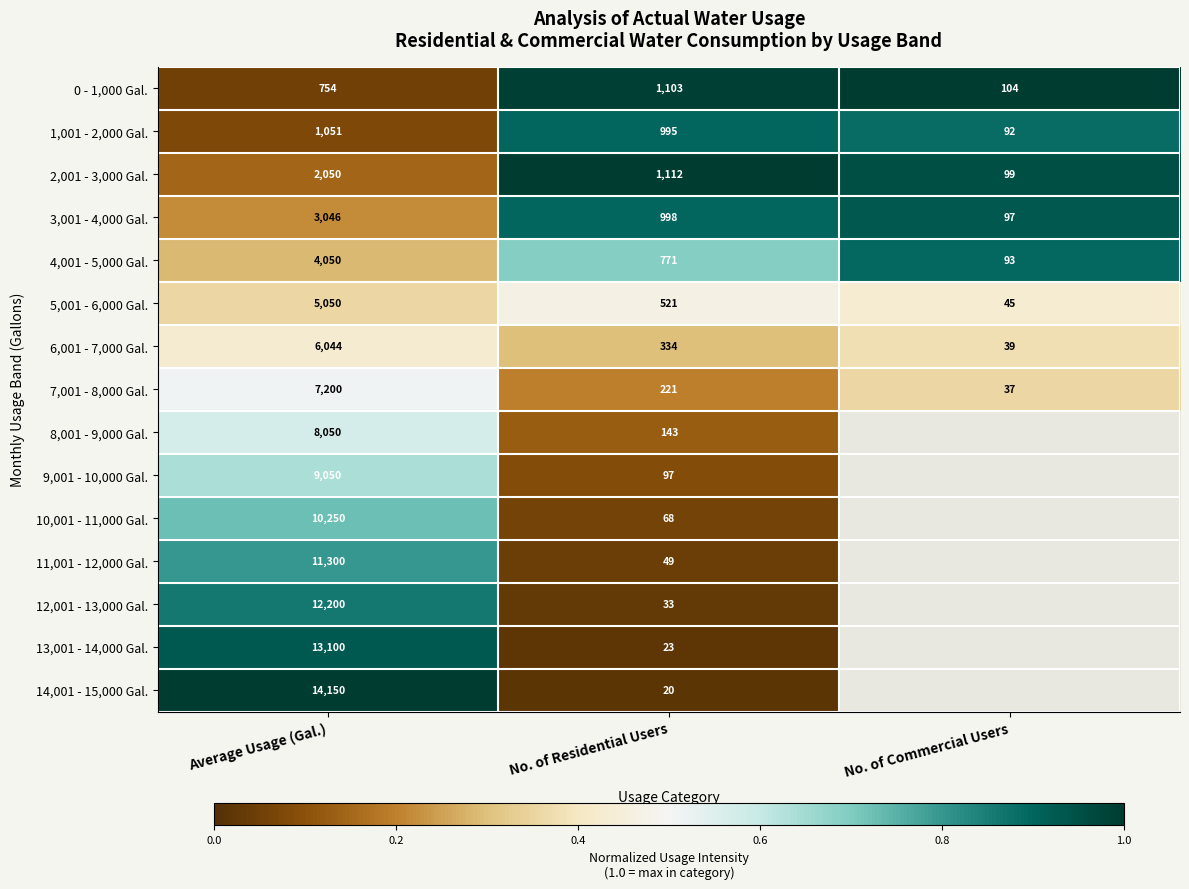

At which category is the sum across all series the highest?

Average Usage (Gal.)